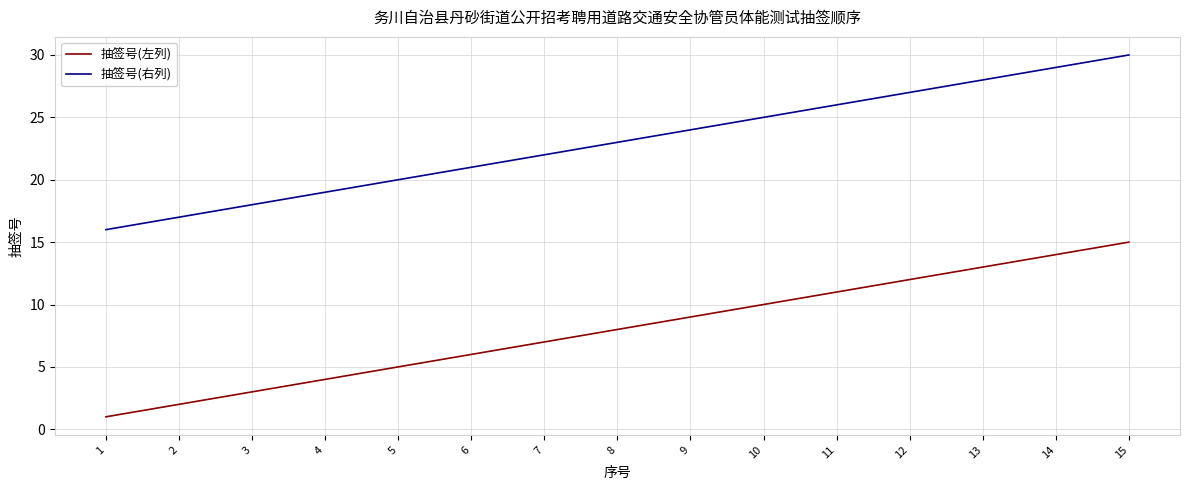

At which label does 抽签号(左列) reach its peak?

15